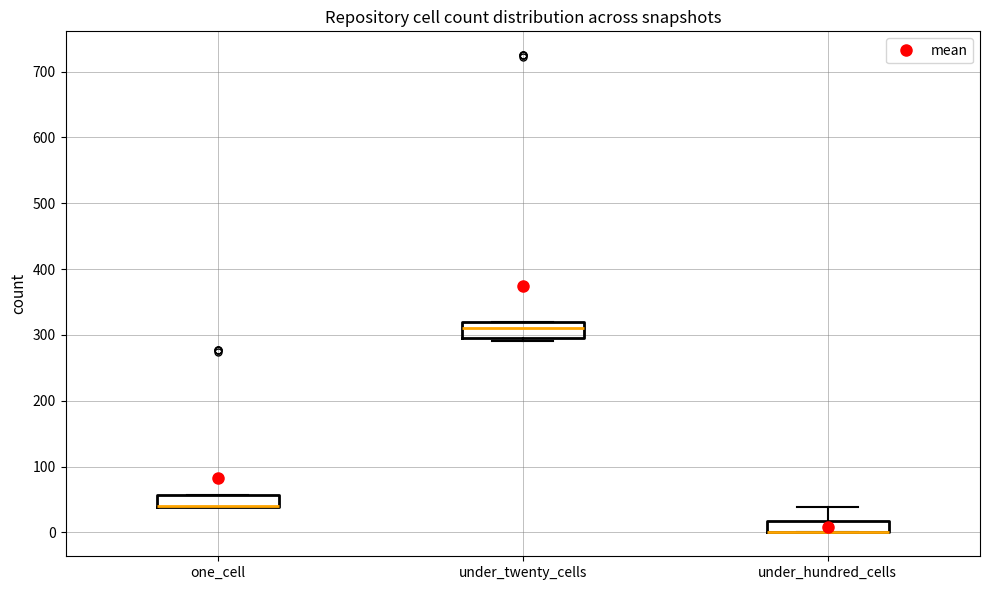

Where is the lower edge of the box for under_hundred_cells on the y-axis? The values are not printed on the chart, so give them approximately, as read against the axis.

0